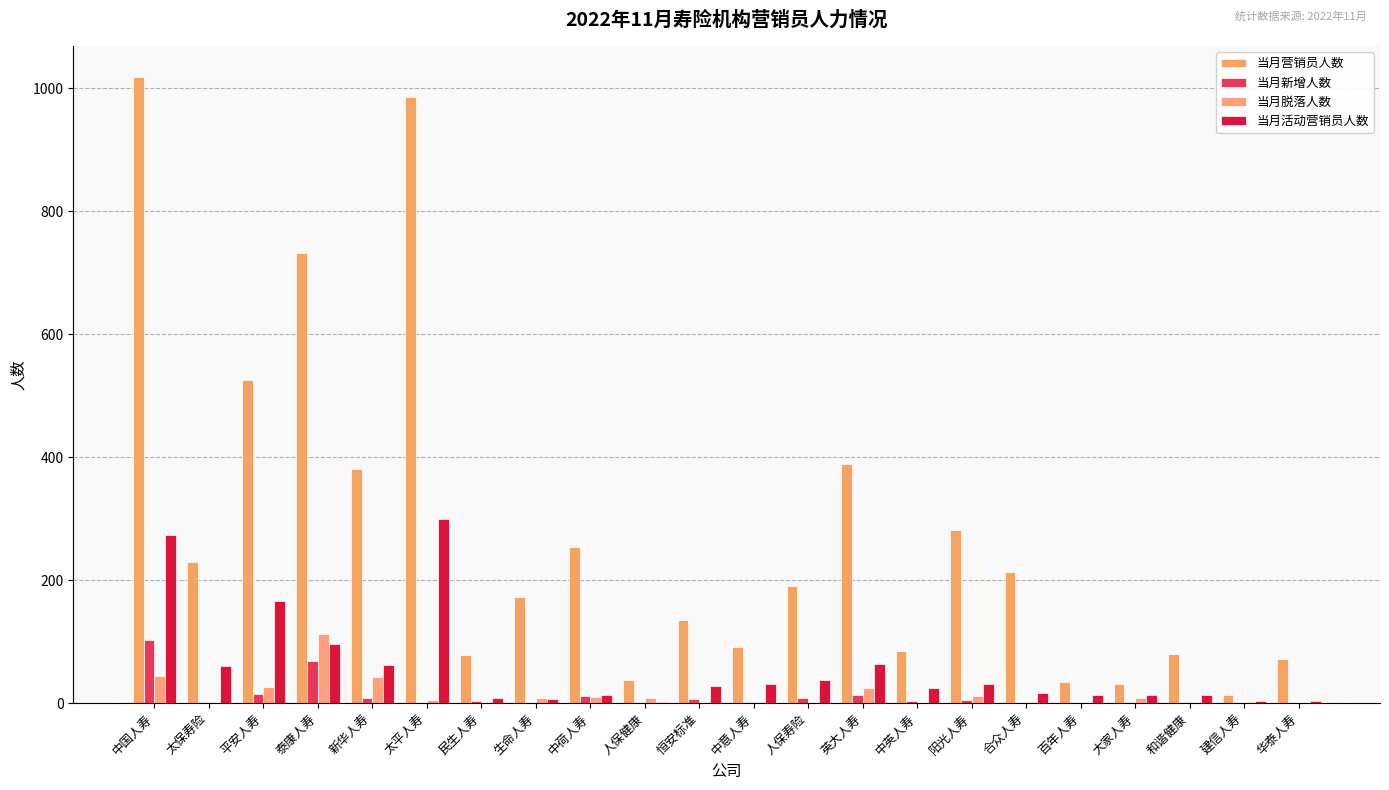

Does the chart contain stacked bars?

No